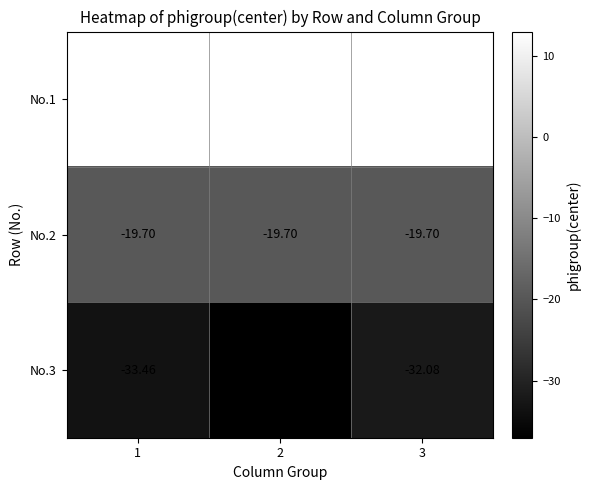

Which series has the largest total across all categories?

No.1